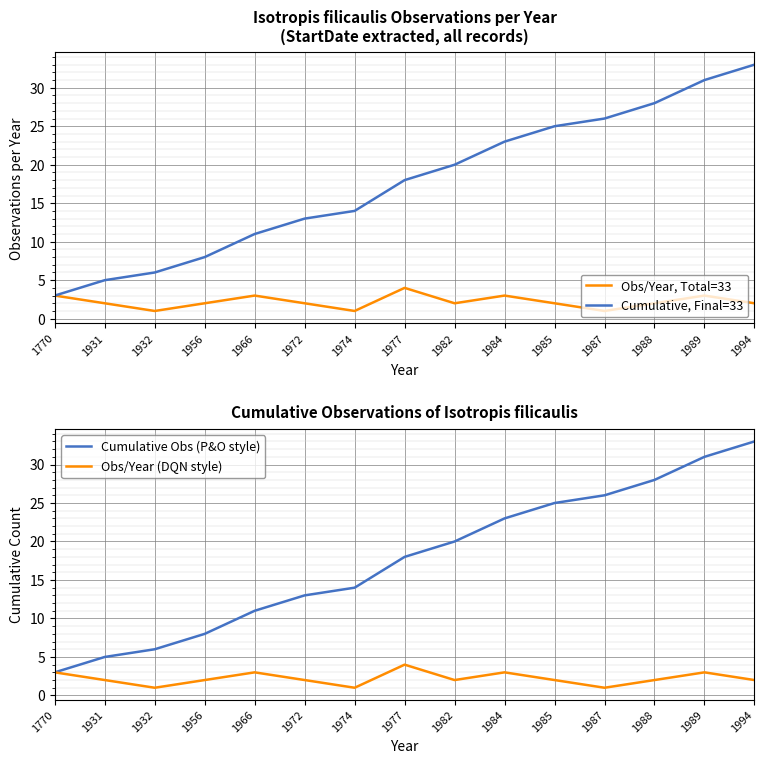

Which category has the highest value in the Cumulative Obs (P&O style) series?

1994